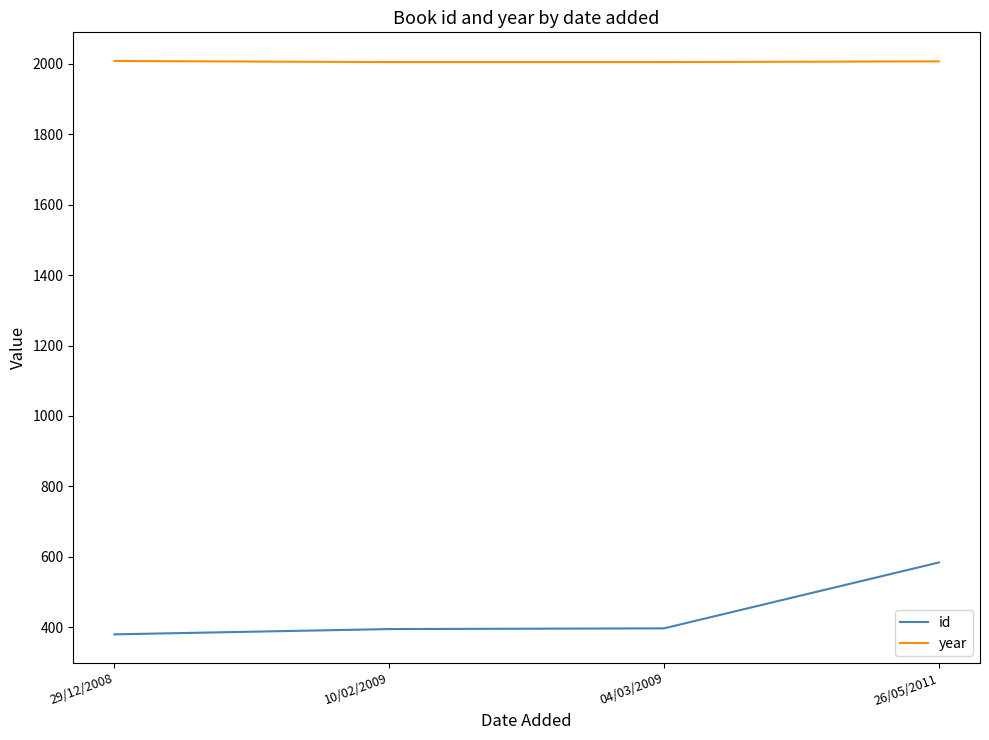

What is the average value of the id series?

439